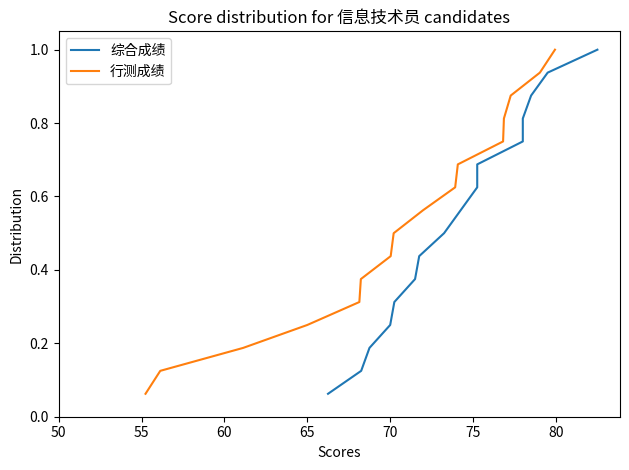

True or false: 行测成绩 has more than 1 interior local peaks.

False